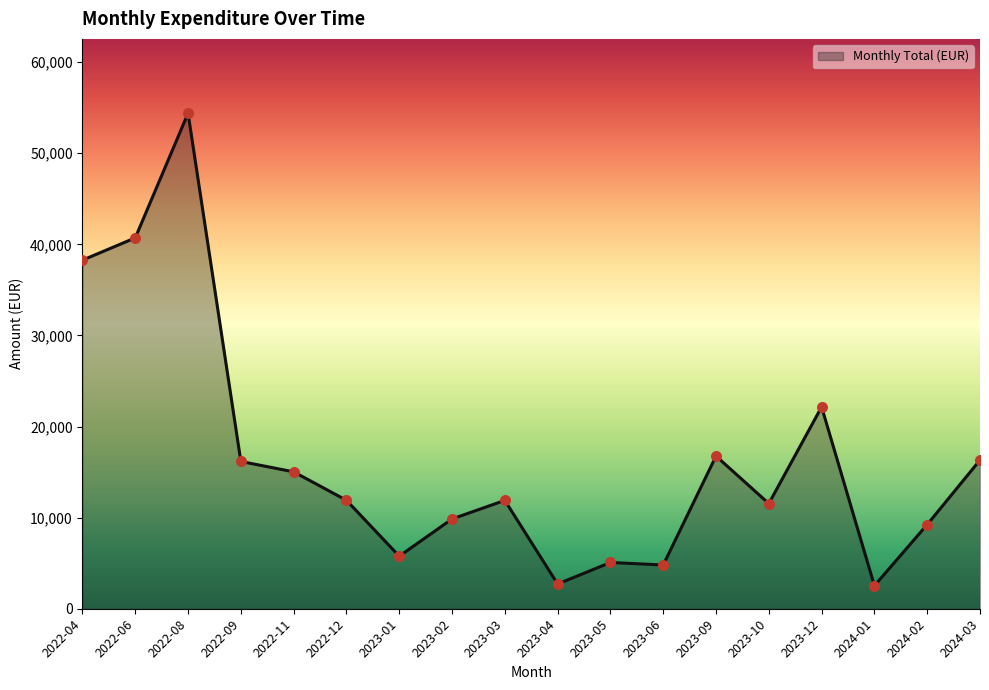

Between 2022-09 and 2022-04, which is larger?

2022-04